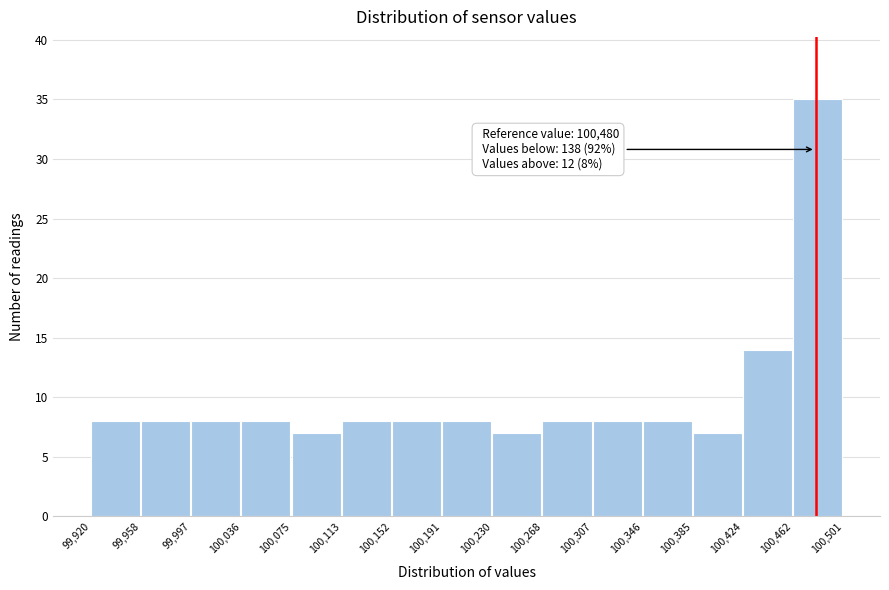

Which range on the x-axis has the tallest bar?

100,462 to 100,501